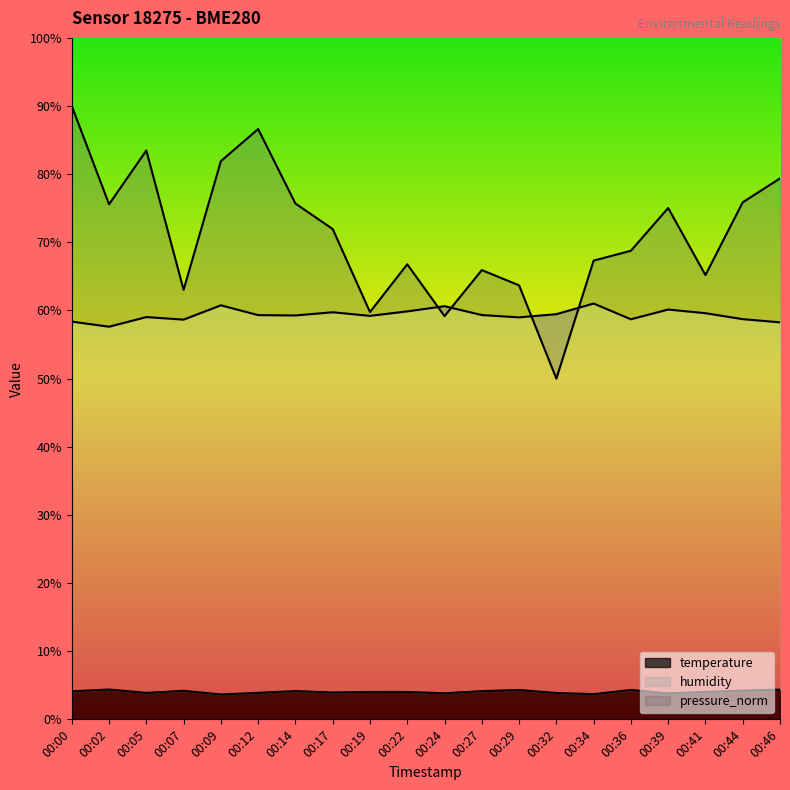

Which category has the lowest value in the temperature series?

00:09